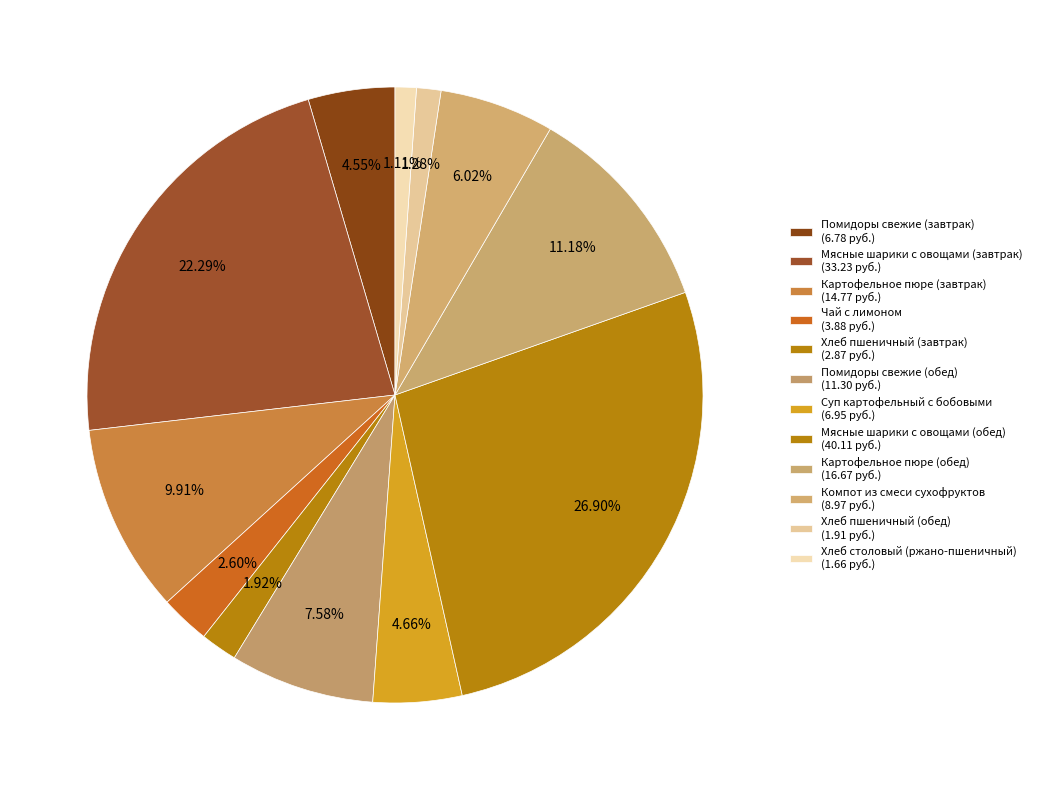

How many slices are in this pie chart?

12